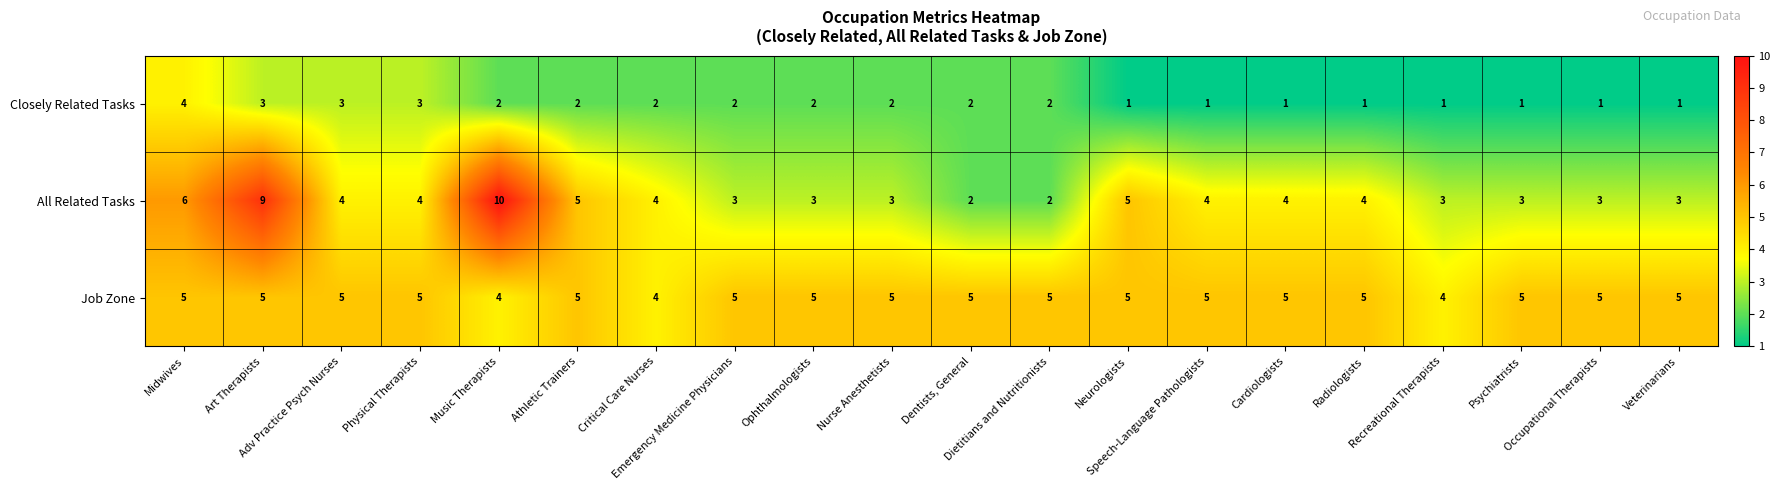

List the series in order of their peak value, highest first.

All Related Tasks, Job Zone, Closely Related Tasks